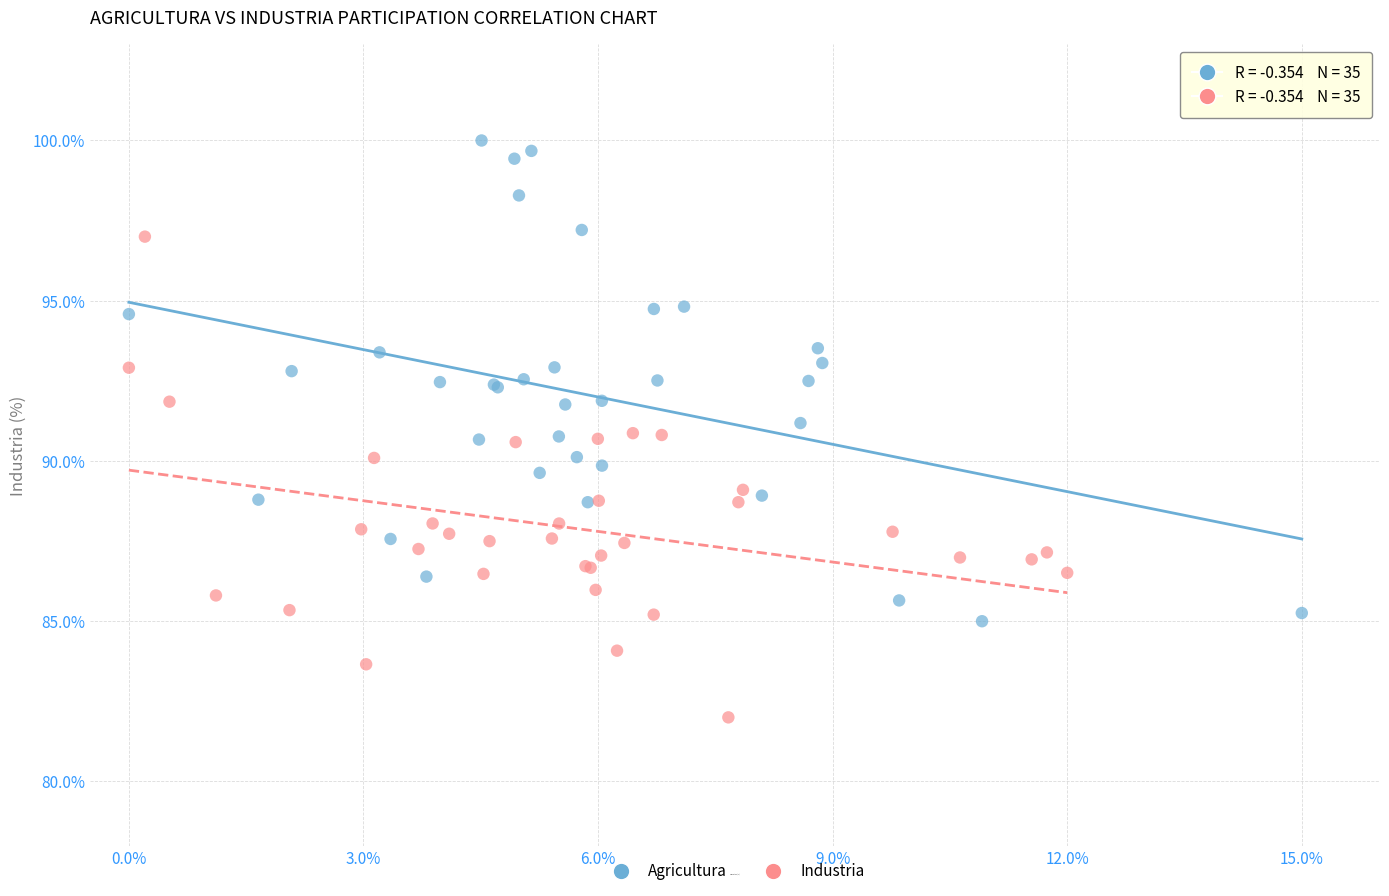

Which series reaches the minimum Y coordinate?

Industria